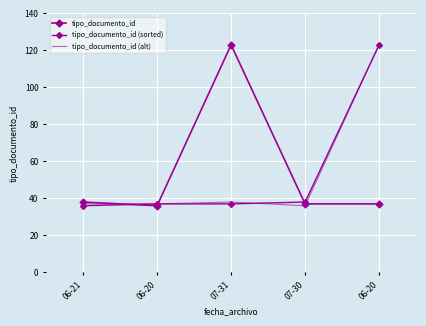

True or false: tipo_documento_id and tipo_documento_id (sorted) cross at least once.

True